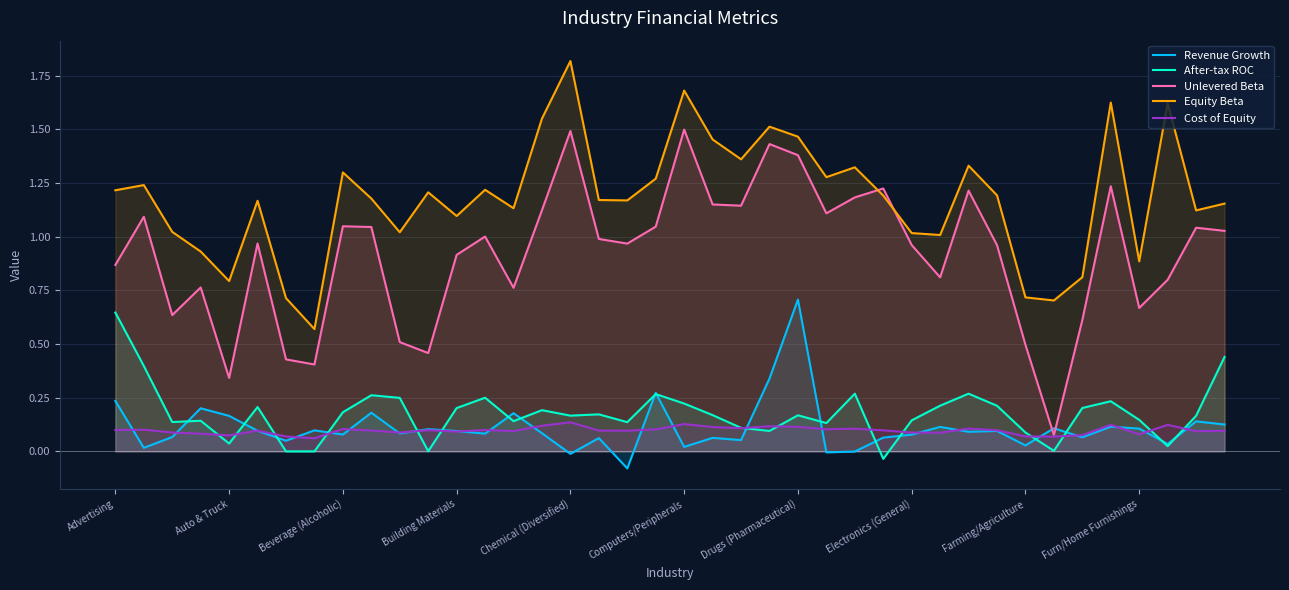

How many lines are shown in the chart?

5